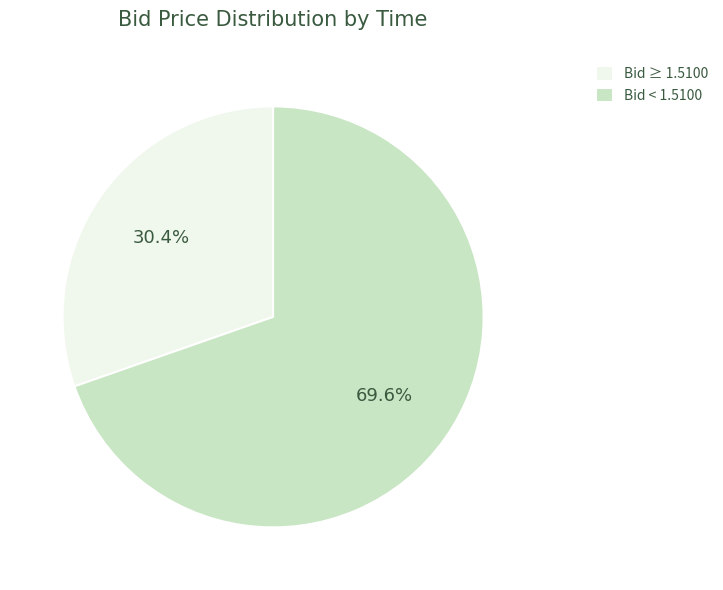

Is there any slice that represents more than half of the pie?

Yes